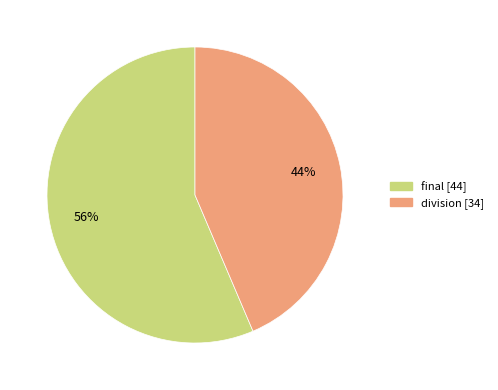

What percentage is the final slice, to the nearest percent?

56%